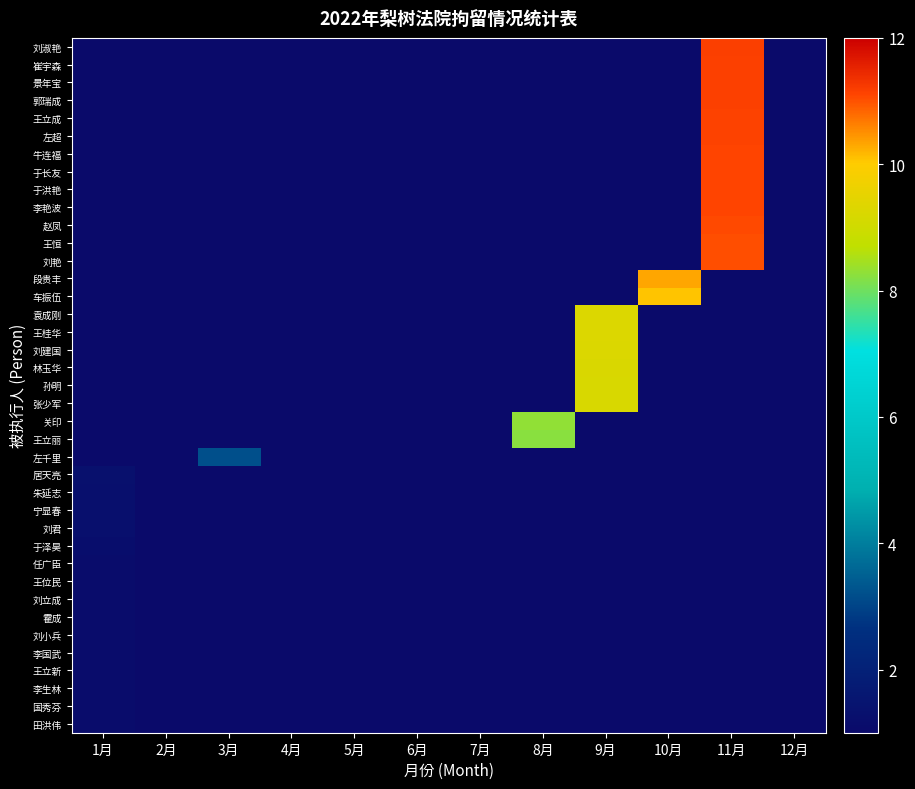

At how many categories does at least one series exceed 5?

4